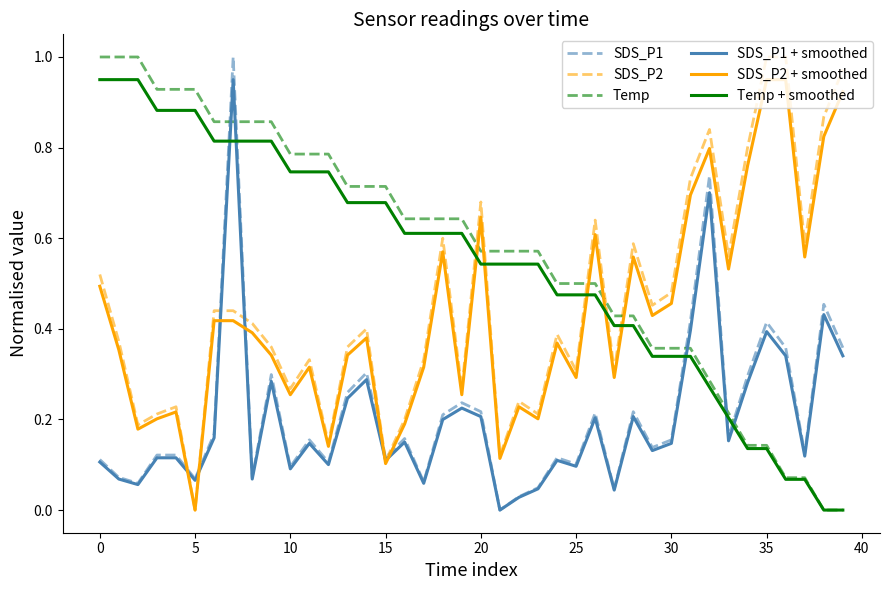

Which series ends up on top after the final intersection of SDS_P1 and Temp + smoothed?

SDS_P1